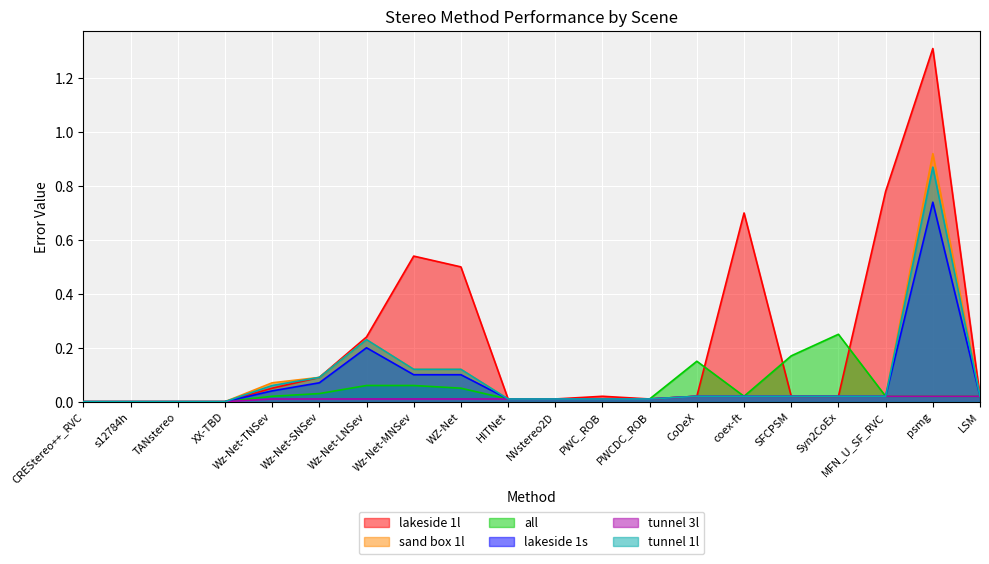

What is the average value of the lakeside 1s series?

0.1